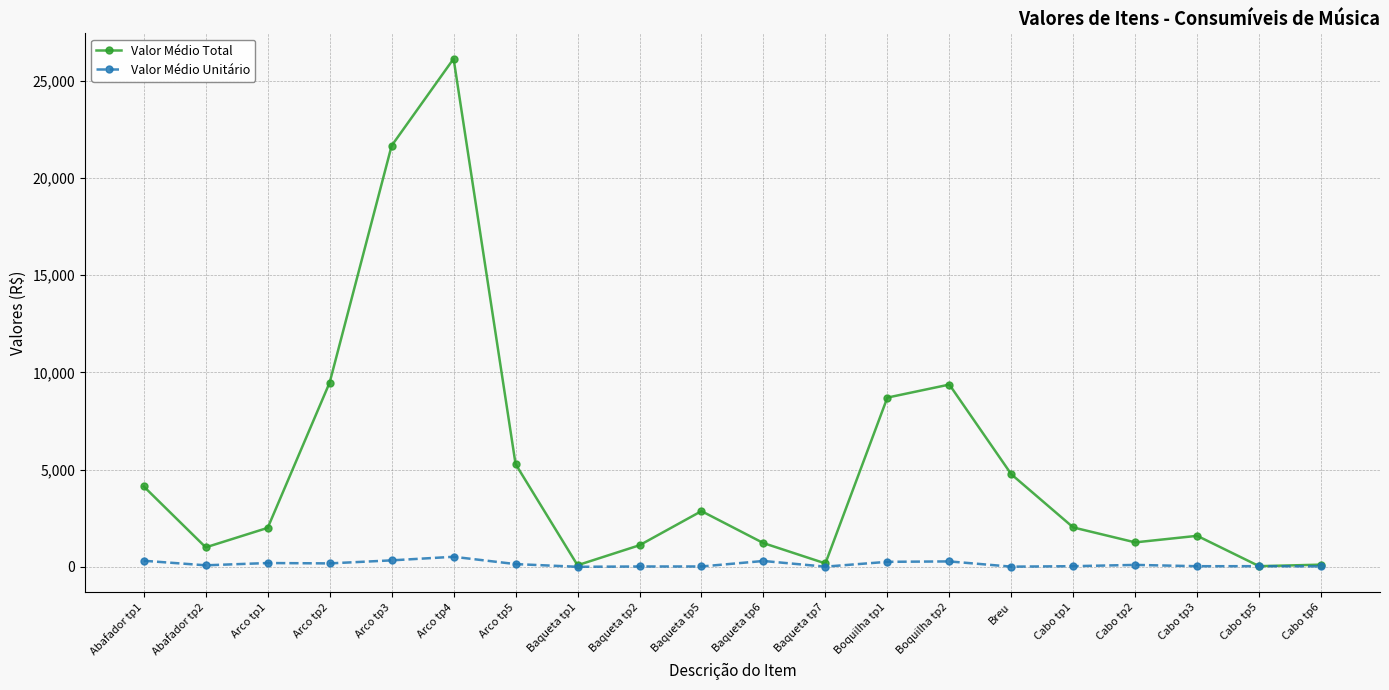

At which label does Valor Médio Unitário first exceed 105?

Abafador tp1